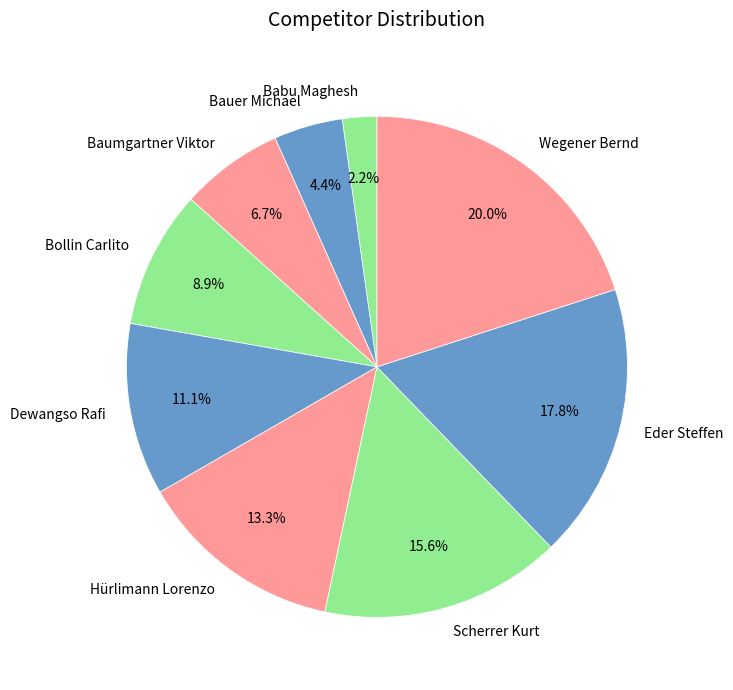

To the nearest percent, what percentage of the pie is Bauer Michael?

4%